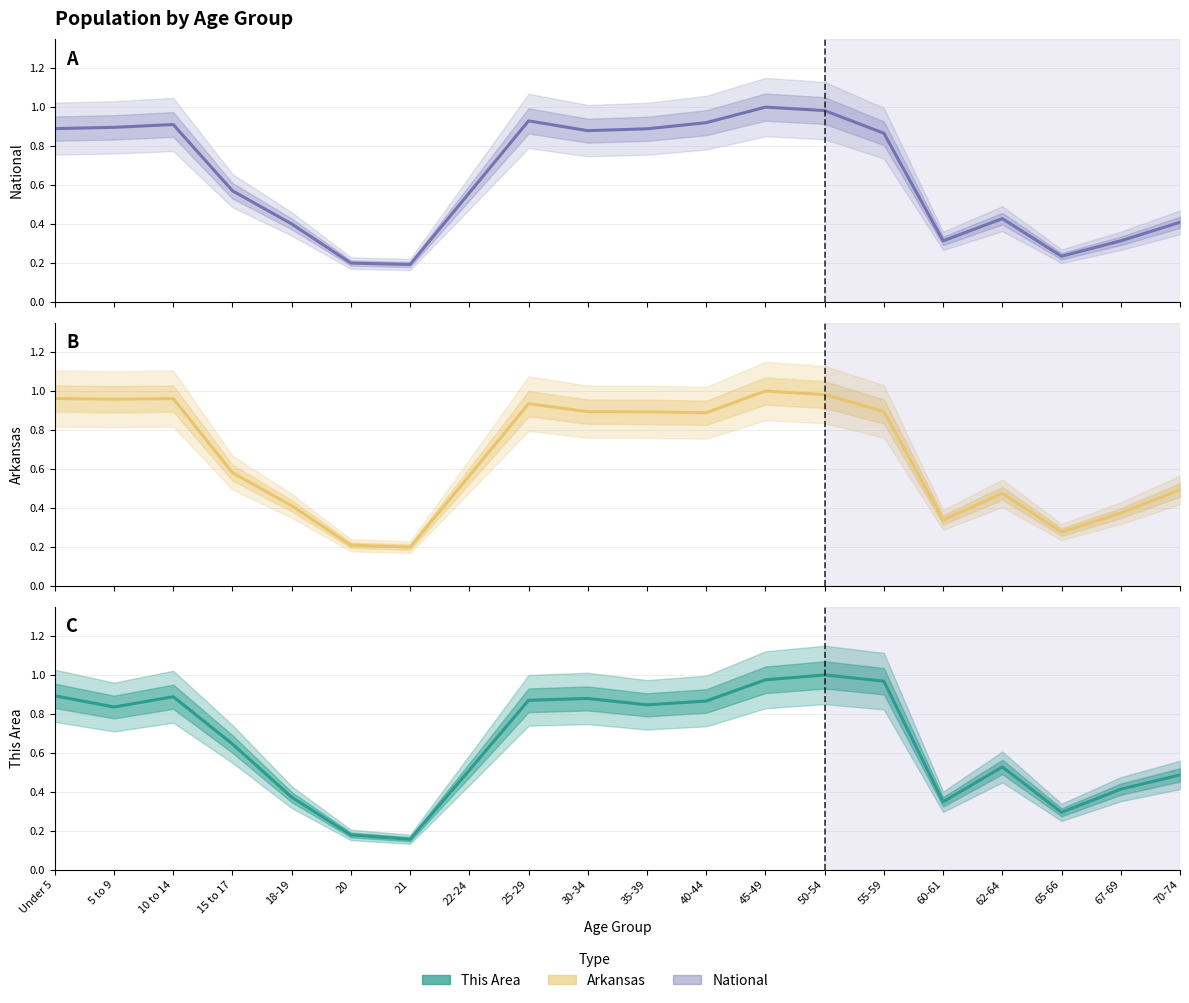

Reading left to right, list all the values displayed in this chart.

National: 0.9	0.9	0.9	0.6	0.4	0.2	0.2	0.6	0.9	0.9	0.9	0.9	1.0	1.0	0.9	0.3	0.4	0.2	0.3	0.4
Arkansas: 1.0	1.0	1.0	0.6	0.4	0.2	0.2	0.6	0.9	0.9	0.9	0.9	1.0	1.0	0.9	0.3	0.5	0.3	0.4	0.5
This Area: 0.9	0.8	0.9	0.6	0.4	0.2	0.2	0.5	0.9	0.9	0.8	0.9	1.0	1.0	1.0	0.3	0.5	0.3	0.4	0.5